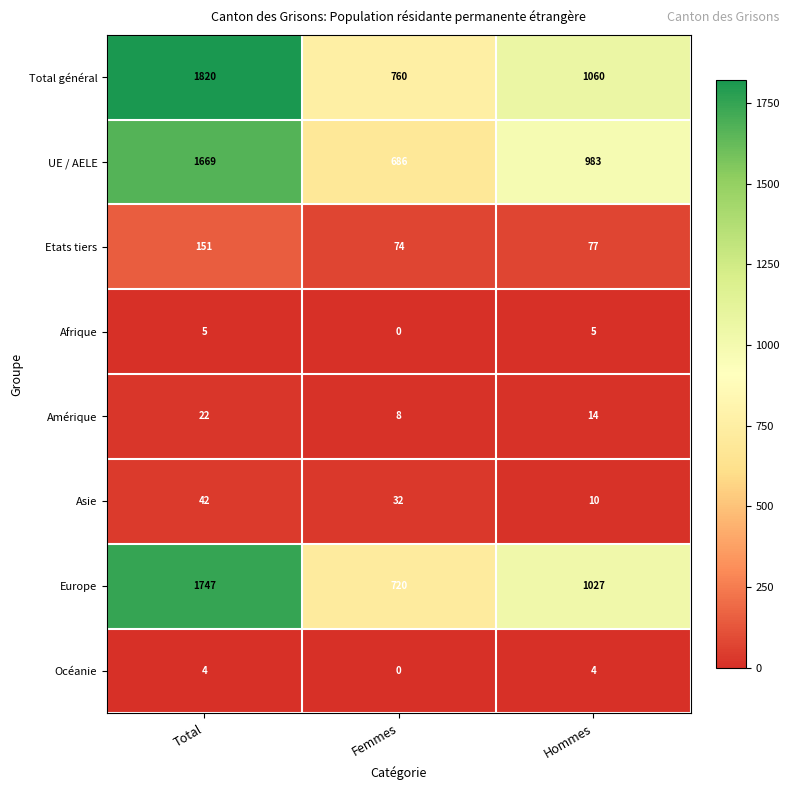

Rank the series at Hommes from highest to lowest value.

Total général, Europe, UE / AELE, Etats tiers, Amérique, Asie, Afrique, Océanie